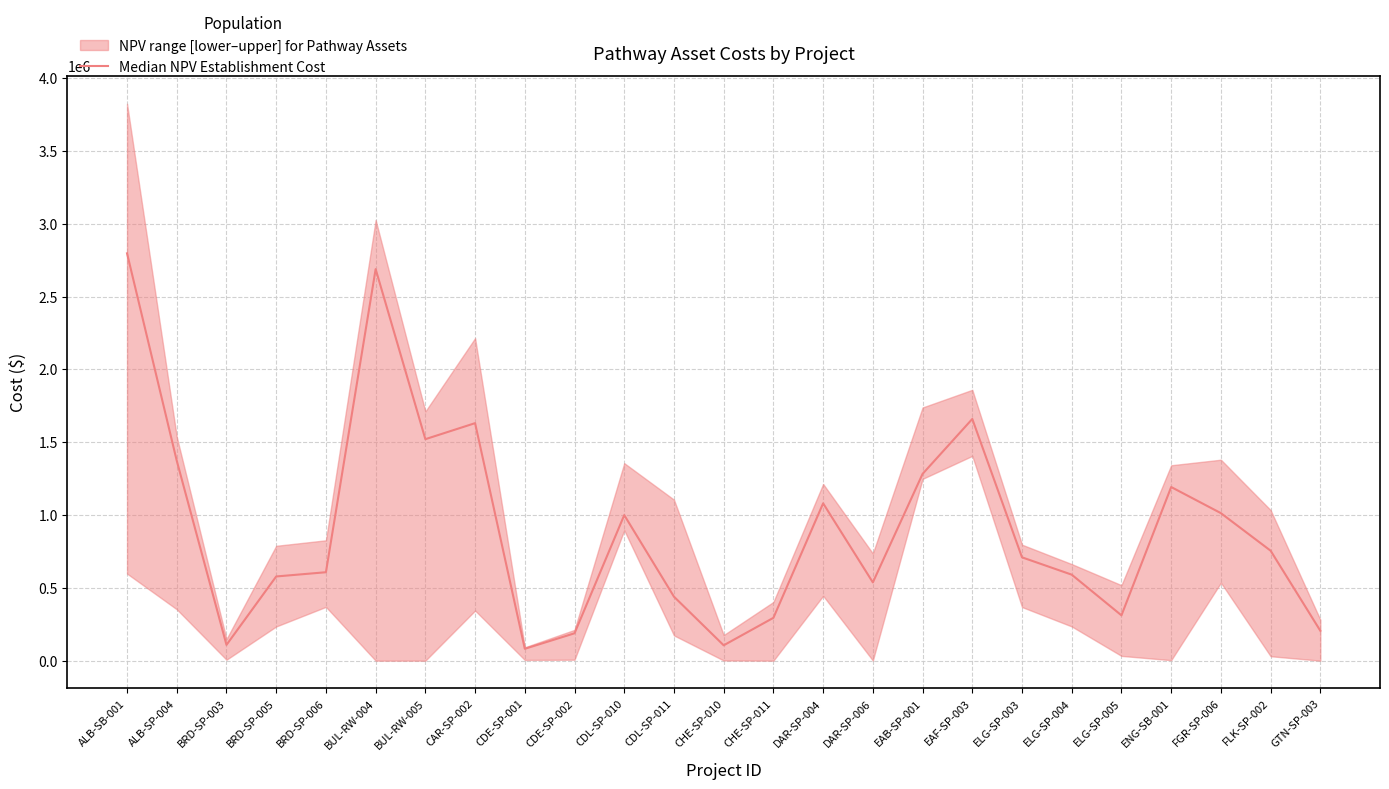

List the labels in order of value, smallest first.

CDE-SP-001, CHE-SP-010, BRD-SP-003, CDE-SP-002, GTN-SP-003, CHE-SP-011, ELG-SP-005, CDL-SP-011, DAR-SP-006, BRD-SP-005, ELG-SP-004, BRD-SP-006, ELG-SP-003, FLK-SP-002, CDL-SP-010, FGR-SP-006, DAR-SP-004, ENG-SB-001, EAB-SP-001, ALB-SP-004, BUL-RW-005, CAR-SP-002, EAF-SP-003, BUL-RW-004, ALB-SB-001